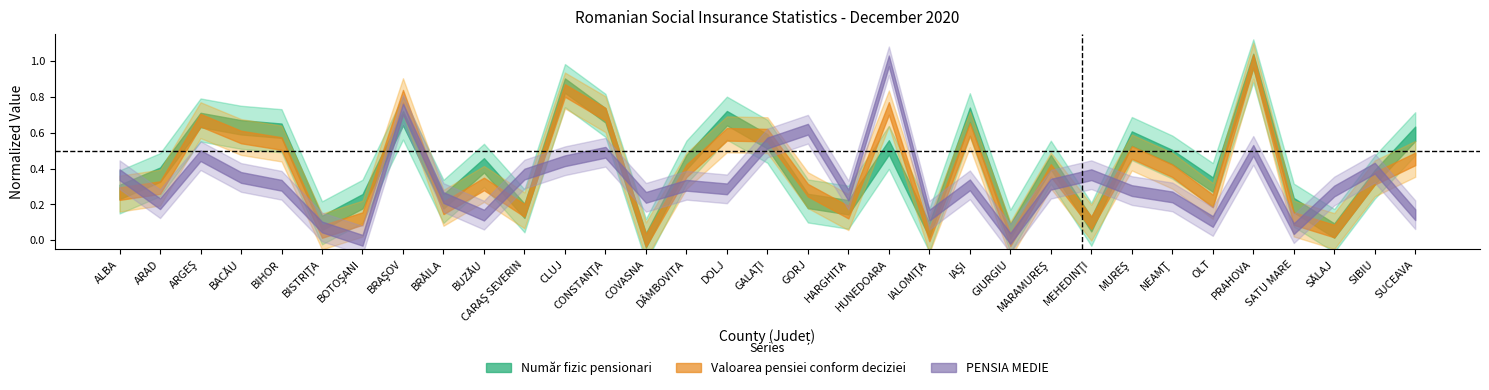

Which series has the widest spread of values?

Număr fizic pensionari